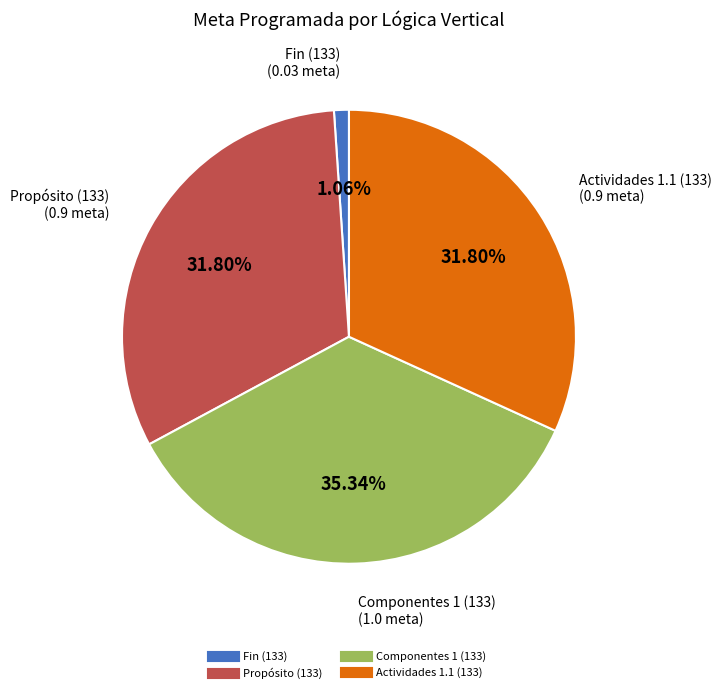

To the nearest percent, what percentage of the pie is Propósito (133)?

32%